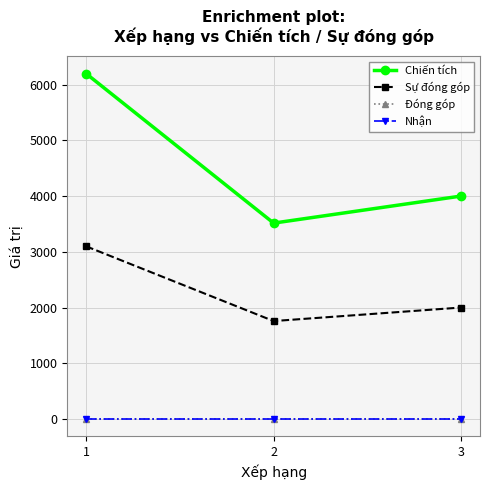

How many lines are shown in the chart?

4